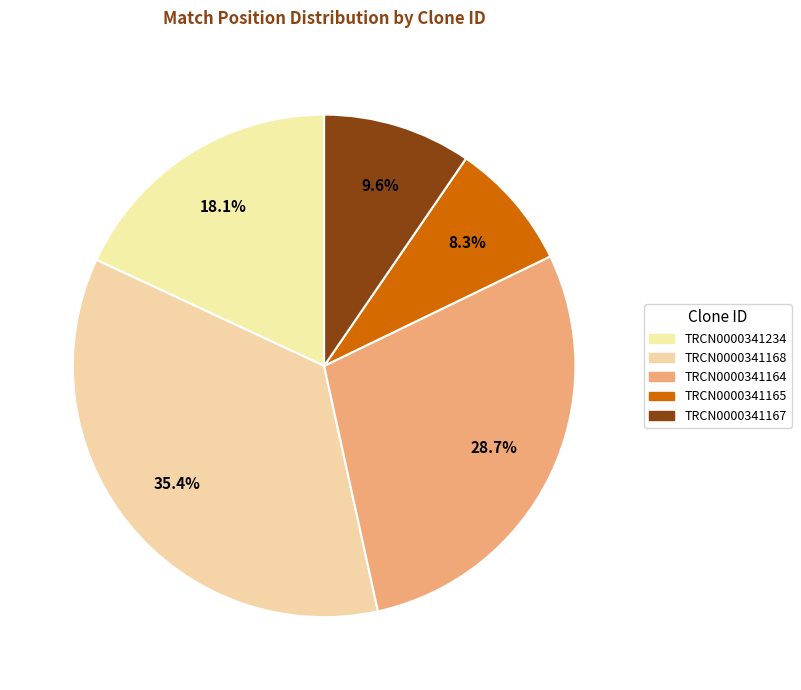

Count the number of slices in the pie.

5